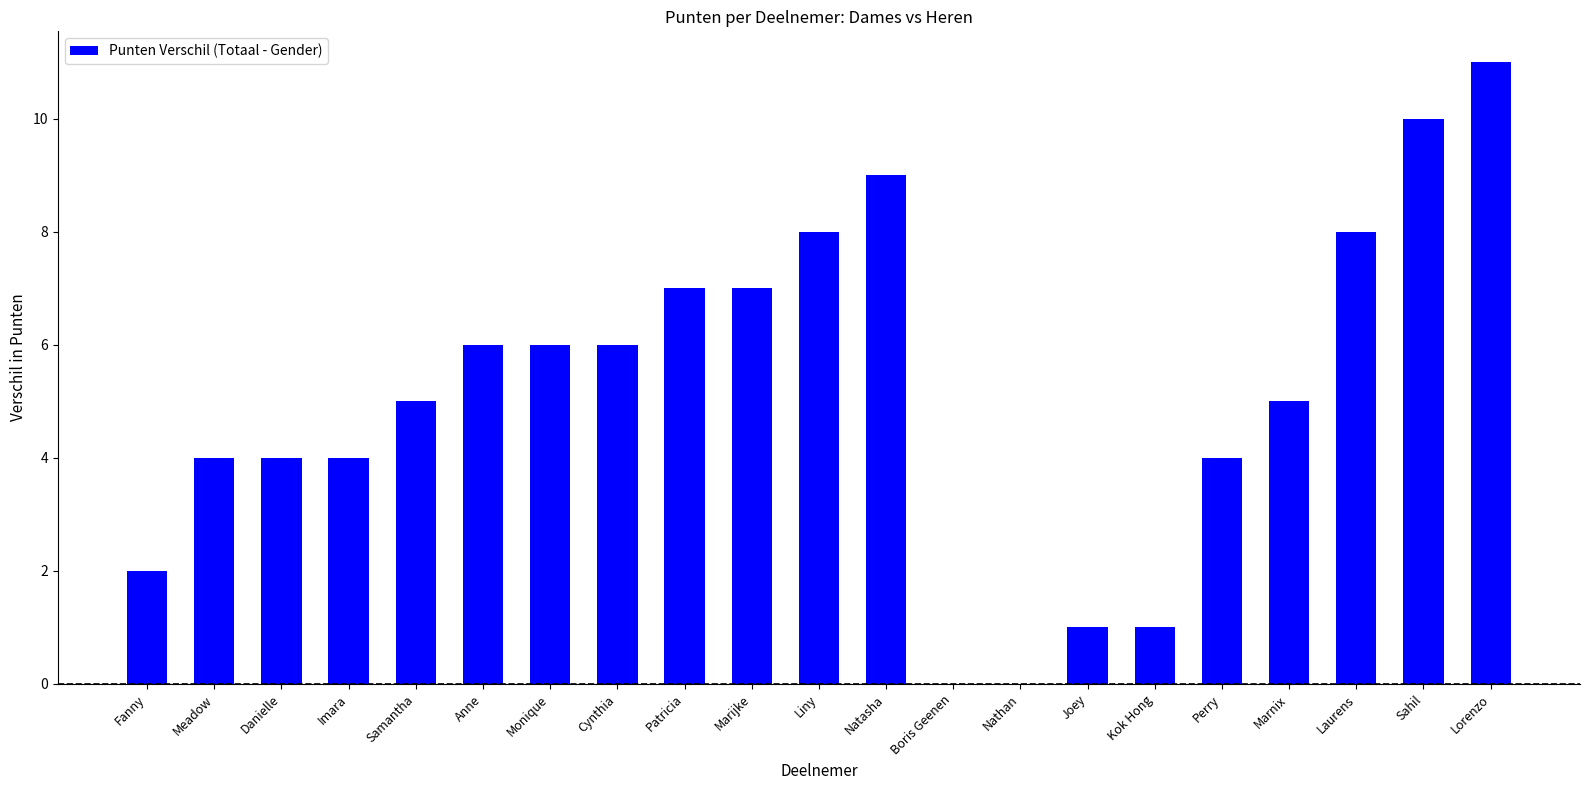

Reading left to right, extract all data points from this chart.

Fanny=2	Meadow=4	Danielle=4	Imara=4	Samantha=5	Anne=6	Monique=6	Cynthia=6	Patricia=7	Marijke=7	Liny=8	Natasha=9	Boris Geenen=0	Nathan=0	Joey=1	Kok Hong=1	Perry=4	Marnix=5	Laurens=8	Sahil=10	Lorenzo=11